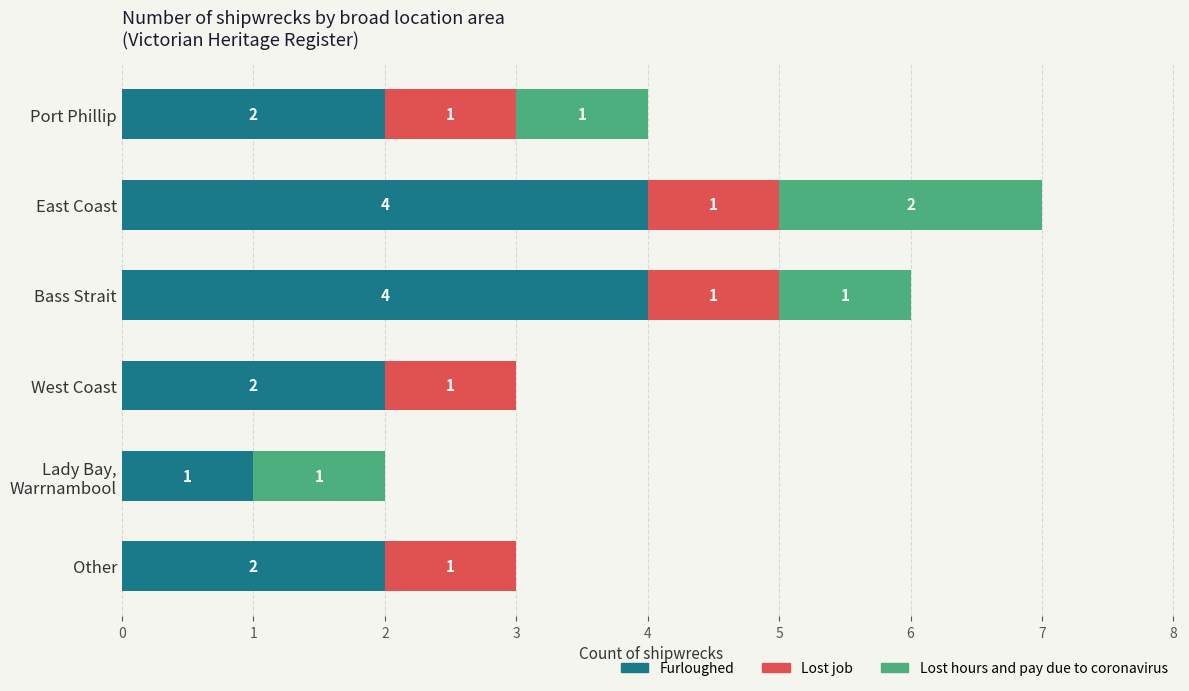

What is the sum of all Furloughed values?

15